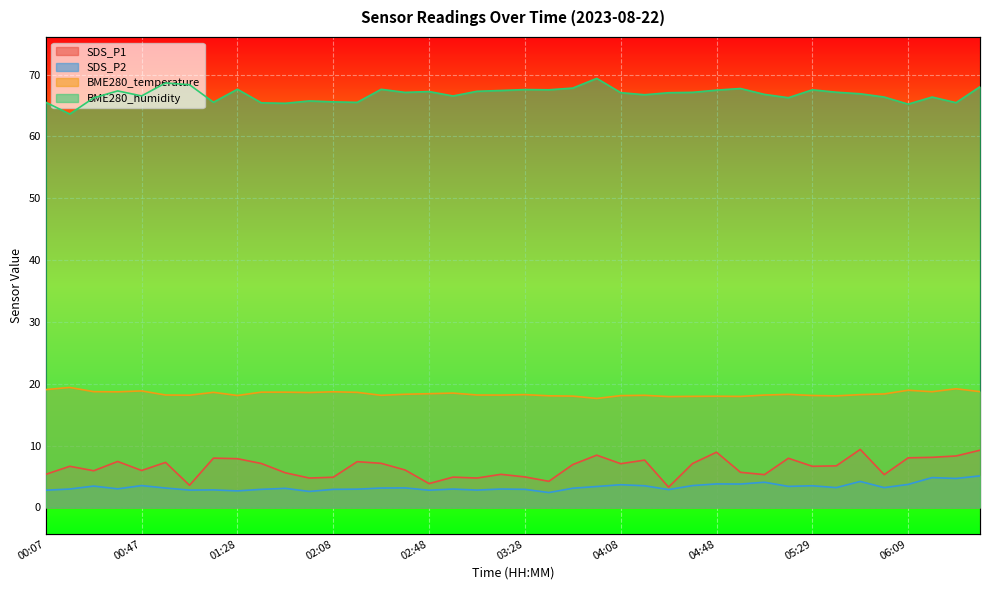

What is the average value of the BME280_temperature series?

18.4